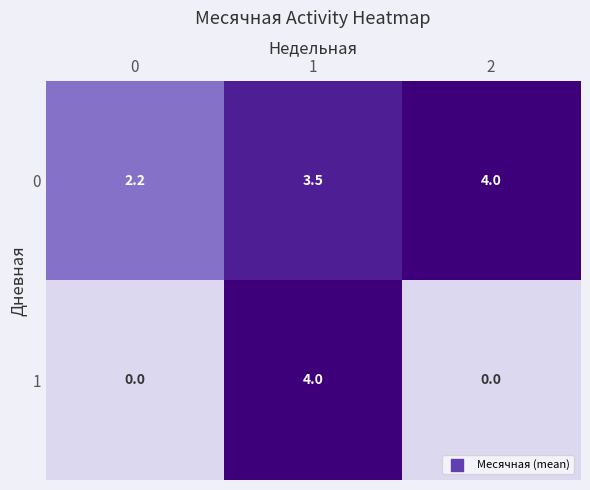

How many data points in 1 are above 0?

1